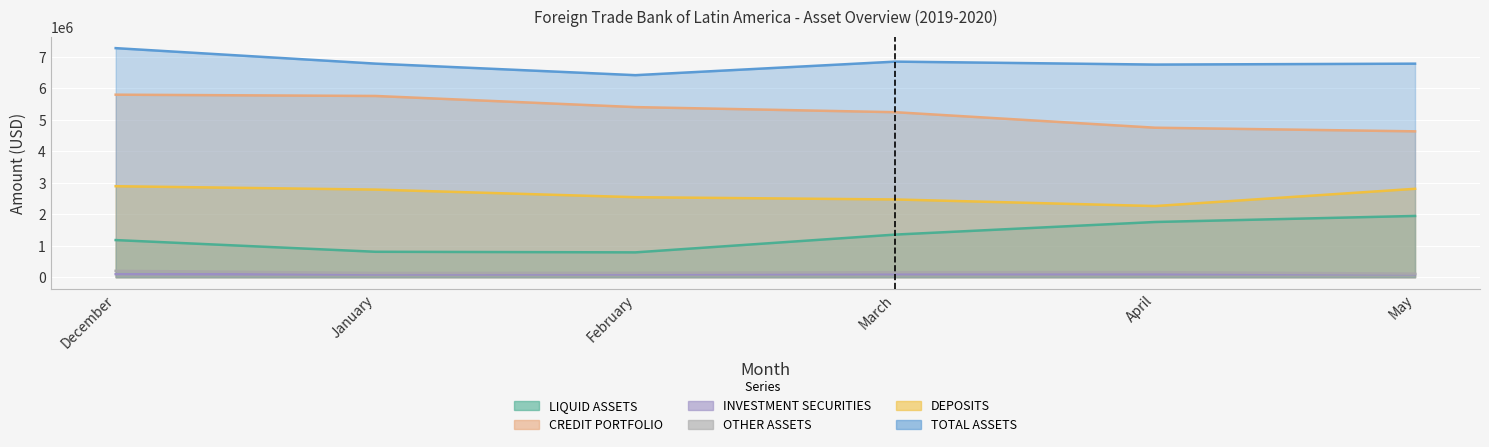

True or false: DEPOSITS and INVESTMENT SECURITIES intersect in this chart.

False